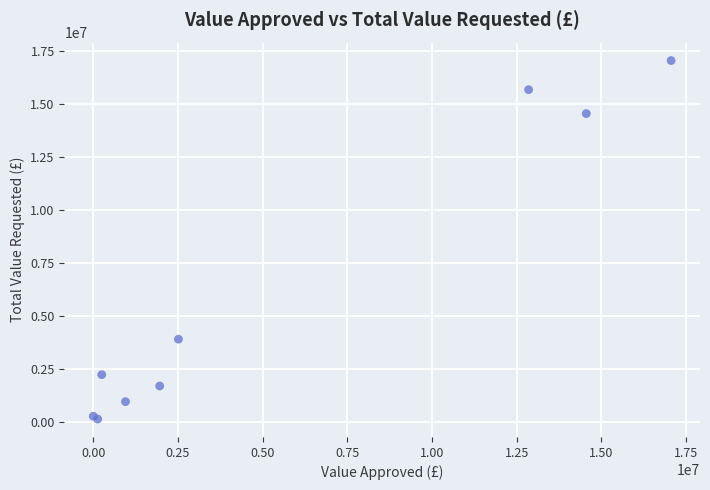

What Y value in the scatter plot is closest to 8592674?

3900000